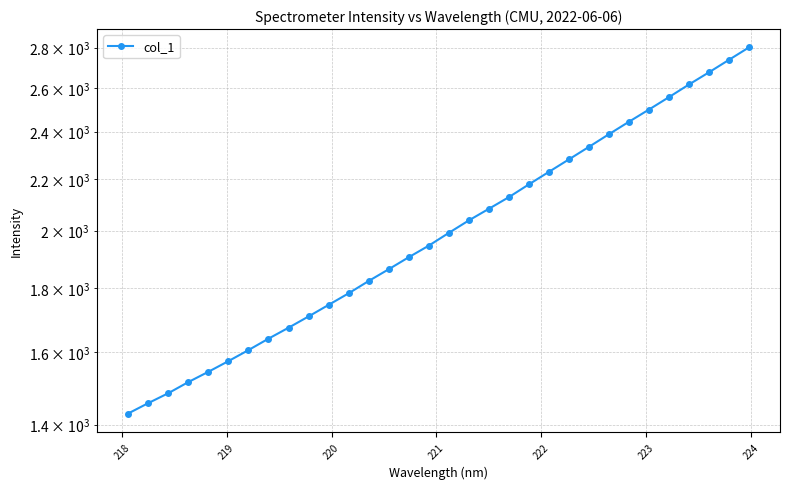

What is the difference between the maximum and minimum values?

1372.8